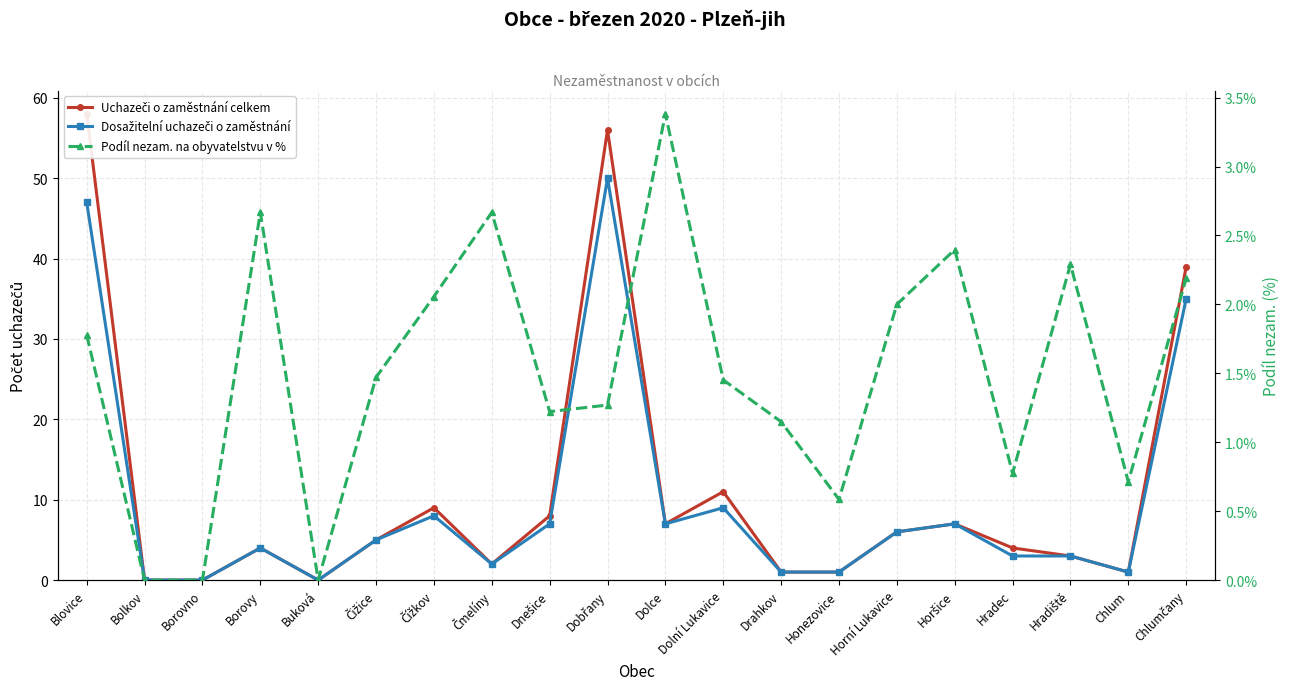

In Uchazeči o zaměstnání celkem, how many points are lower than both neighbors (excluding endpoints)?

4